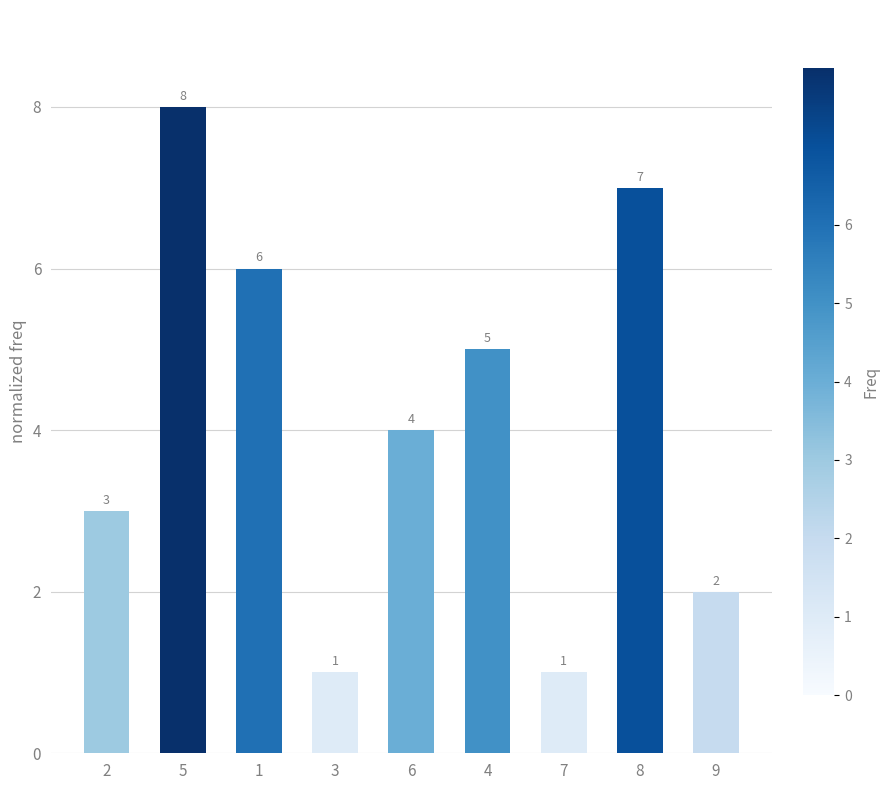

Approximately how many times larger is the value at 4 compared to 1?

0.8